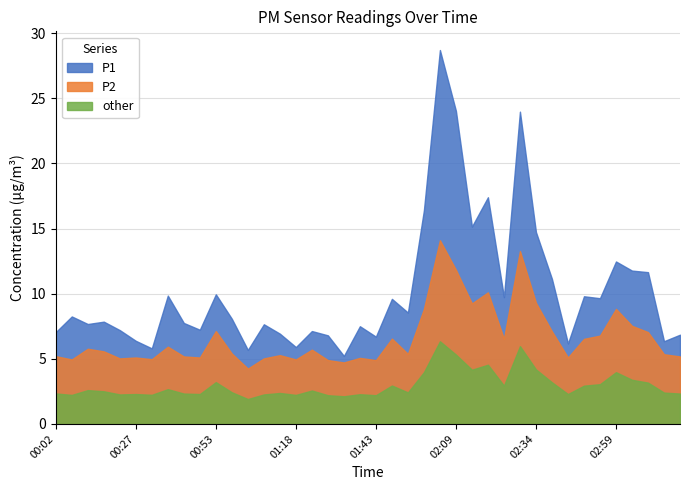

What are all the series names shown in the legend?

P1, P2, other